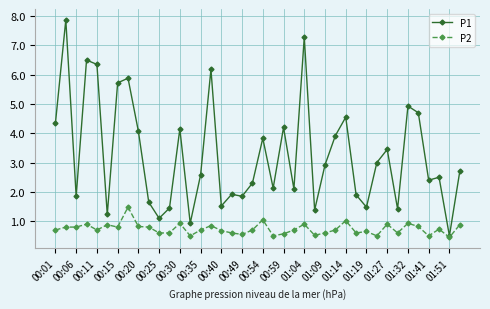

Rank the series by their average value, from highest to lowest.

P1, P2